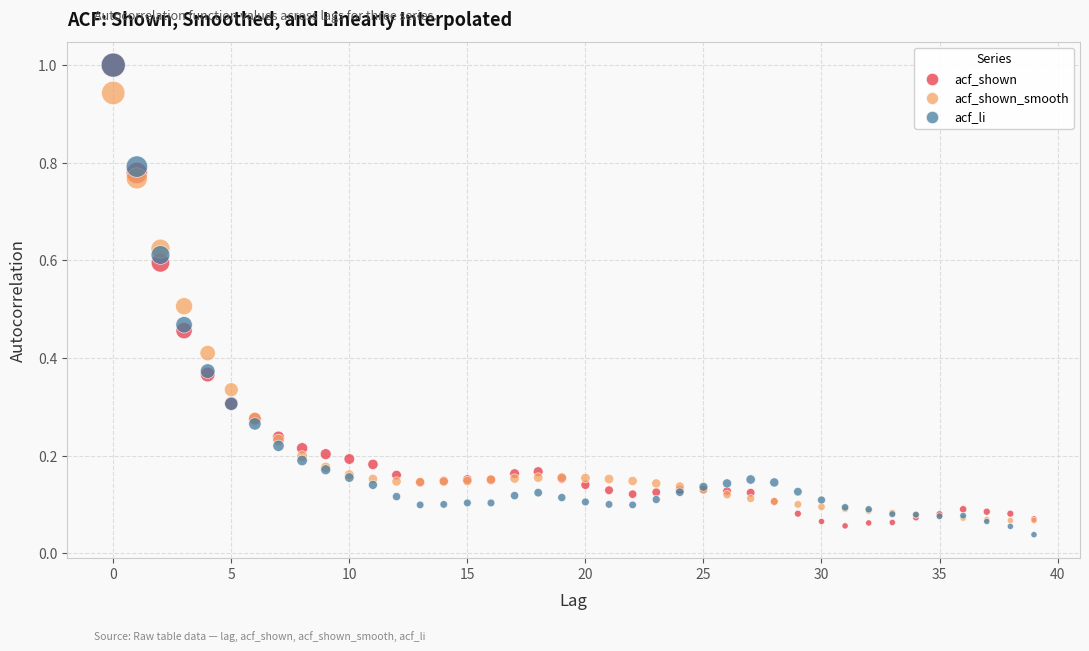

What are all the series names shown in the legend?

acf_shown, acf_shown_smooth, acf_li